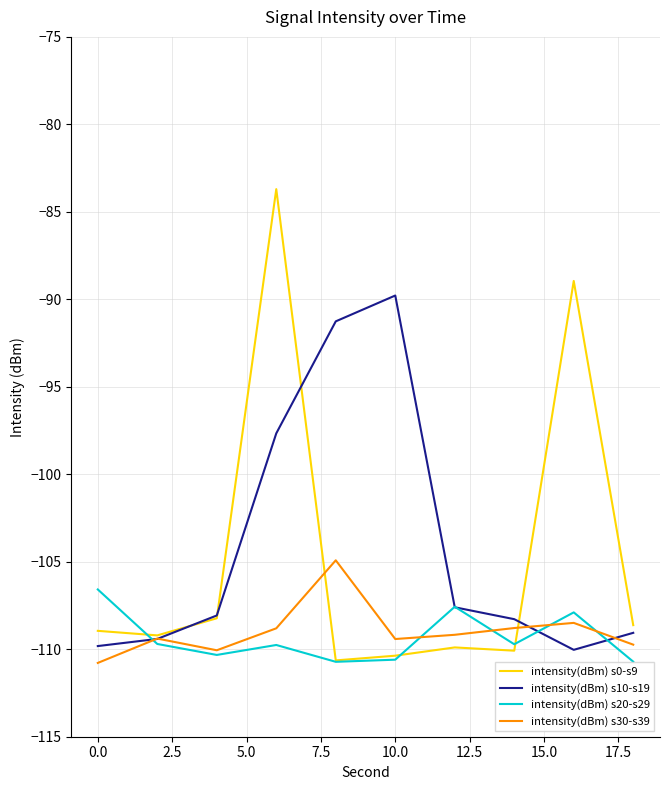

List the series in order of their peak value, lowest first.

intensity(dBm) s20-s29, intensity(dBm) s30-s39, intensity(dBm) s10-s19, intensity(dBm) s0-s9